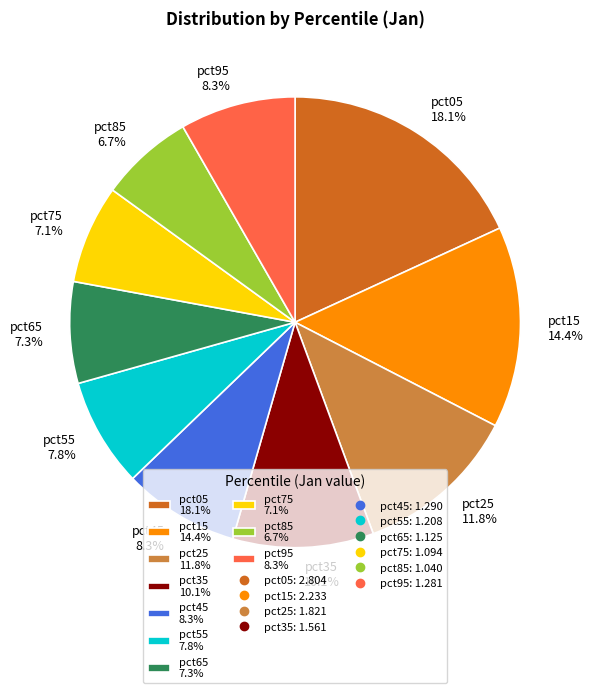

The pct55 slice represents 8% of the pie. True or false?

True